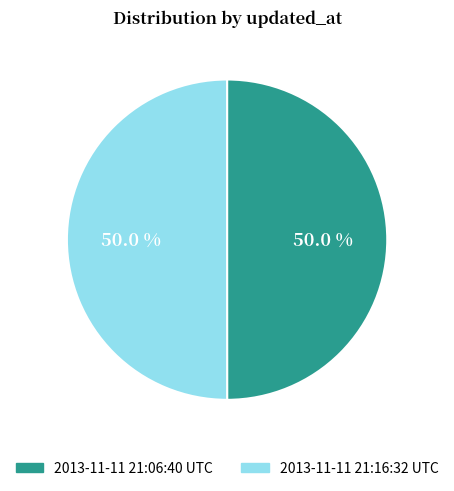

To the nearest percent, what percentage of the pie is 2013-11-11 21:06:40 UTC?

50%